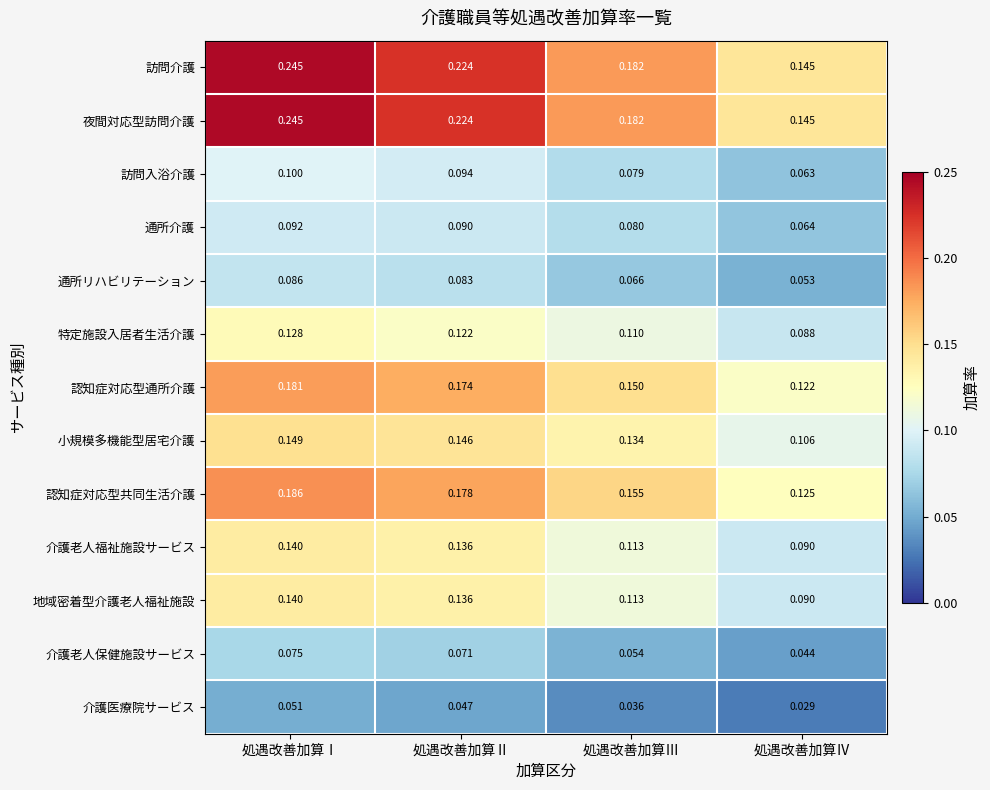

At which category is the sum across all series the highest?

処遇改善加算Ⅰ